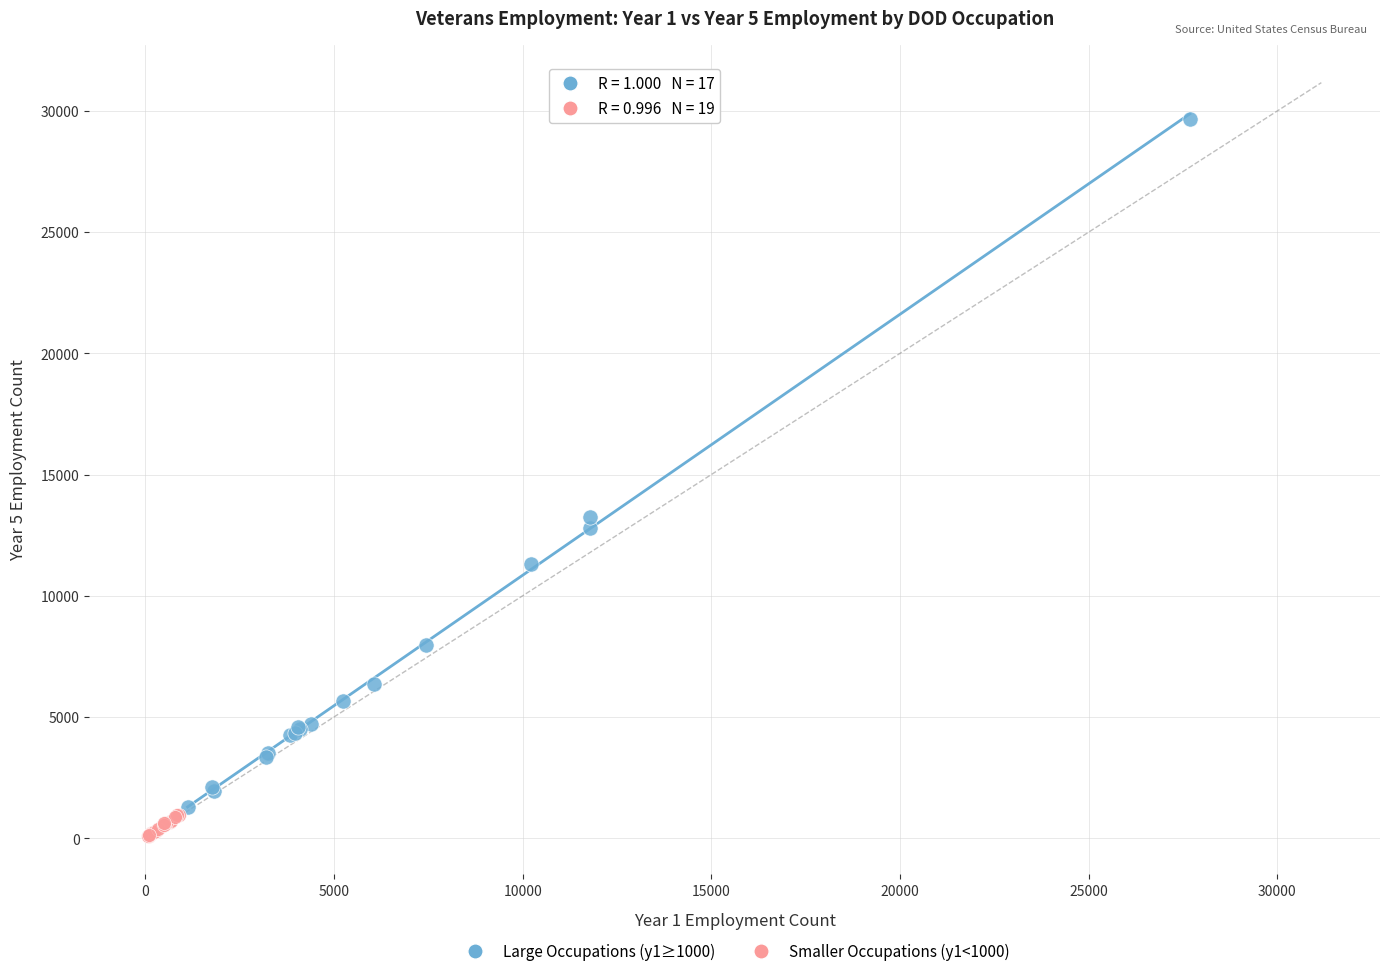

Which series has the largest Y range (max minus min)?

Large Occupations (y1≥1000)